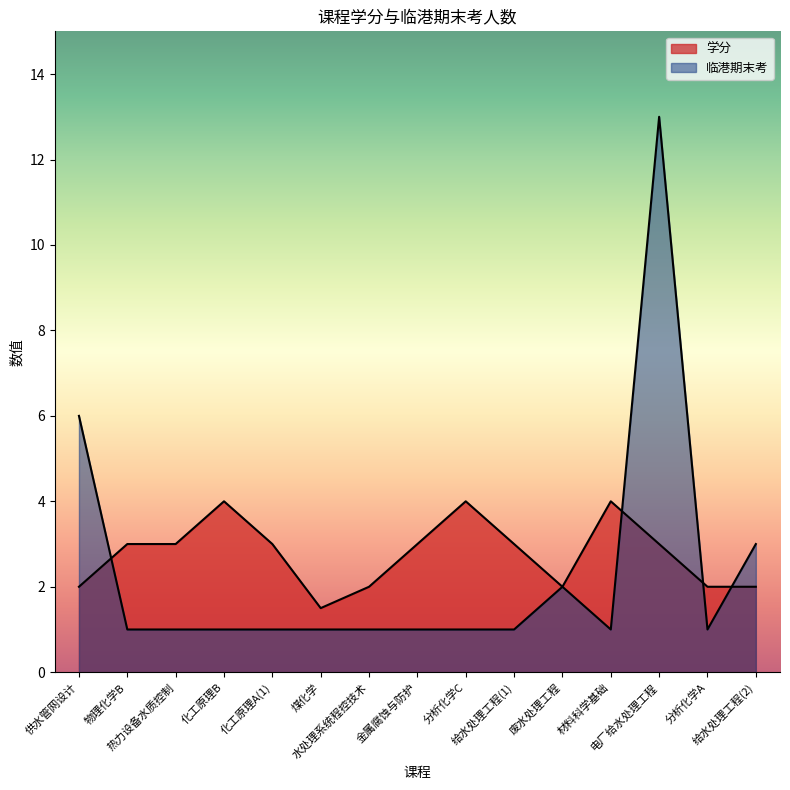

Which series has the widest spread of values?

临港期末考